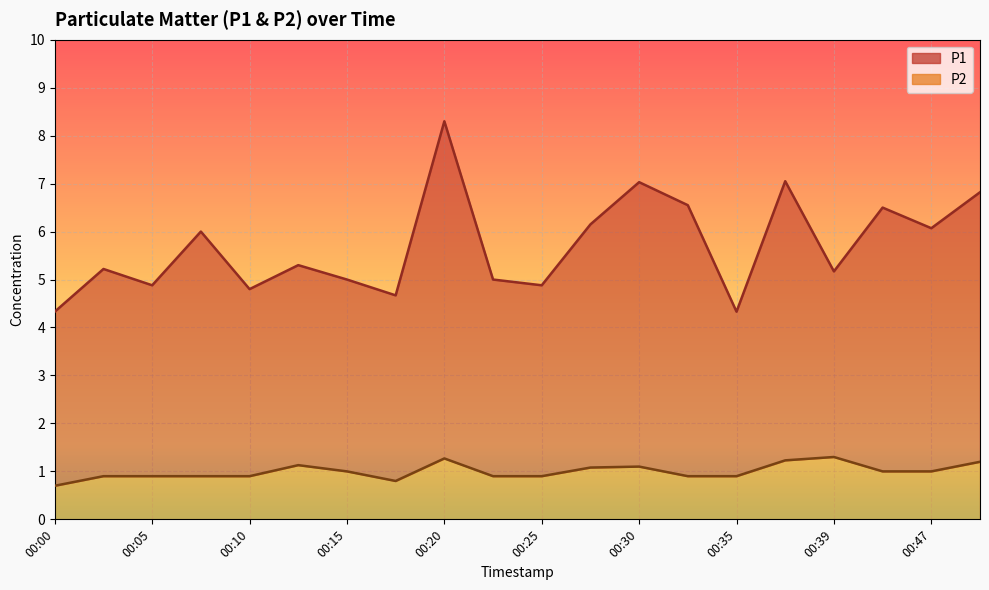

Rank the series by their maximum value, from lowest to highest.

P2, P1